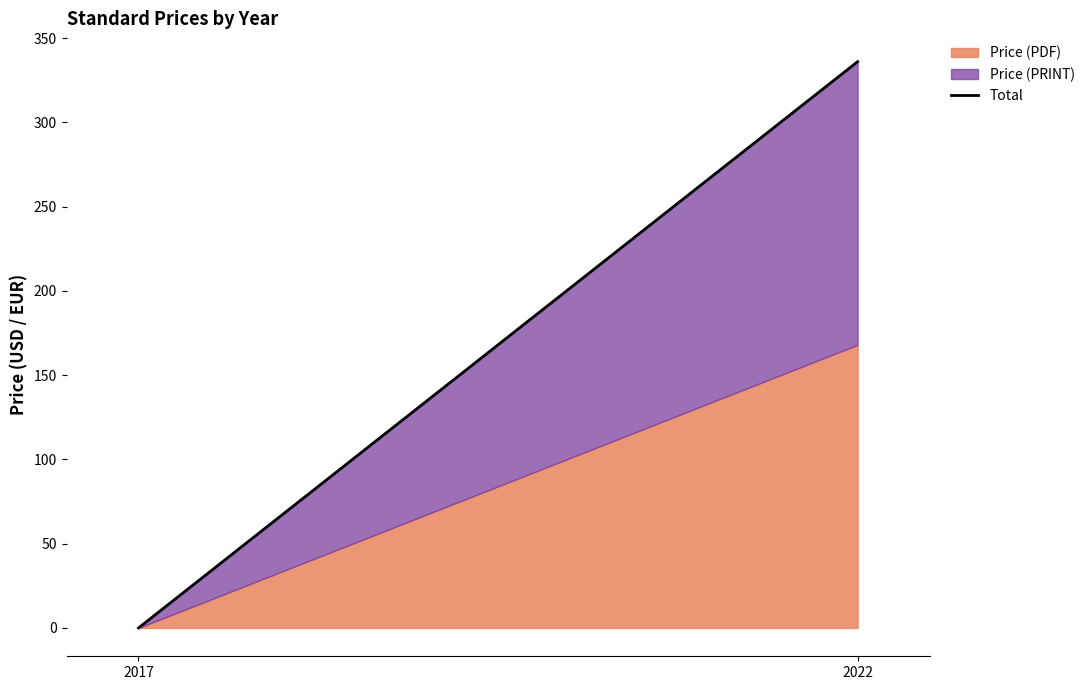

Reading left to right, extract all data points from this chart.

0	336